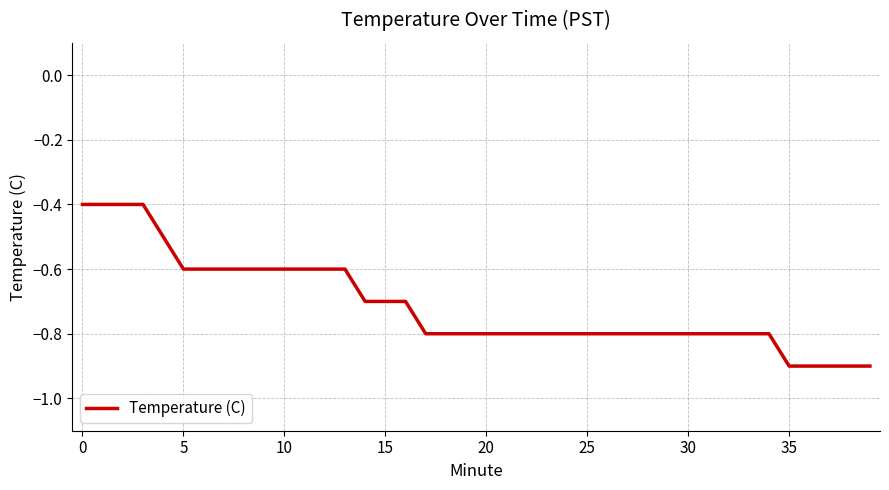

What is the greatest value displayed?

-0.4